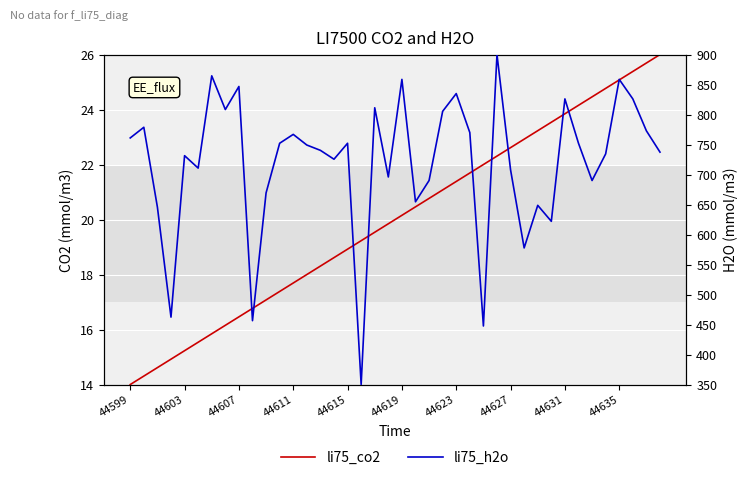

How many interior local valleys does the li75_h2o series have?

12